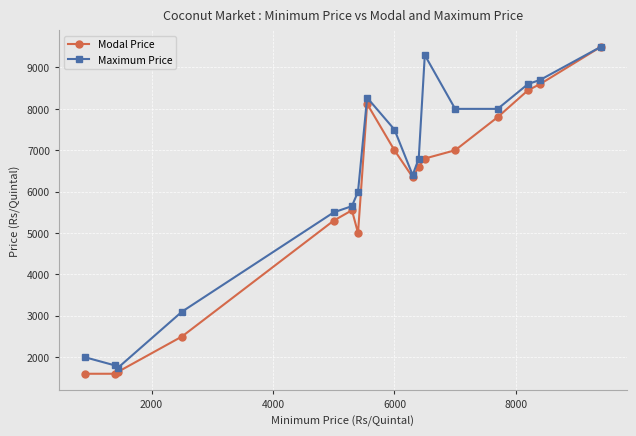

Which series has the widest spread of values?

Modal Price